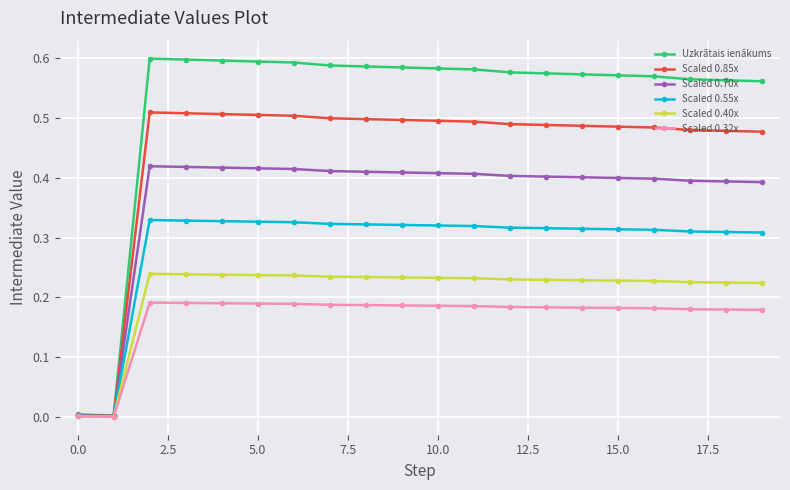

In Uzkrātais ienākums, how many points are higher than both neighbors (excluding endpoints)?

1